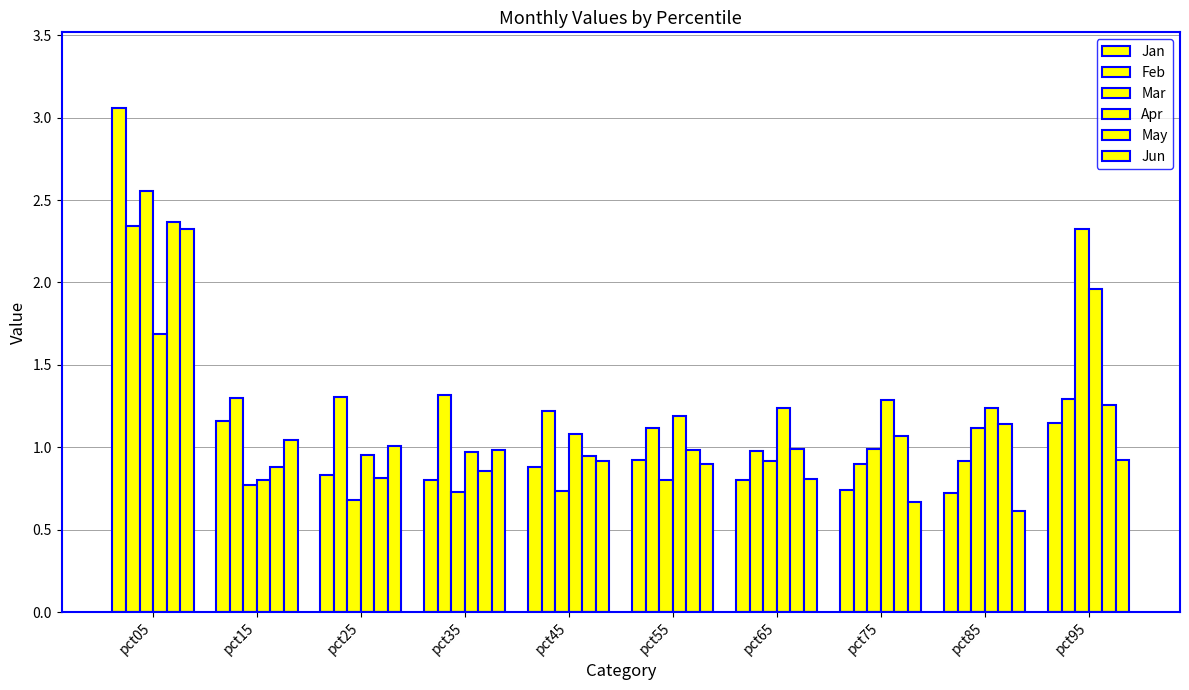

What is the value of the Jun bar at the 7th from the left?

0.8